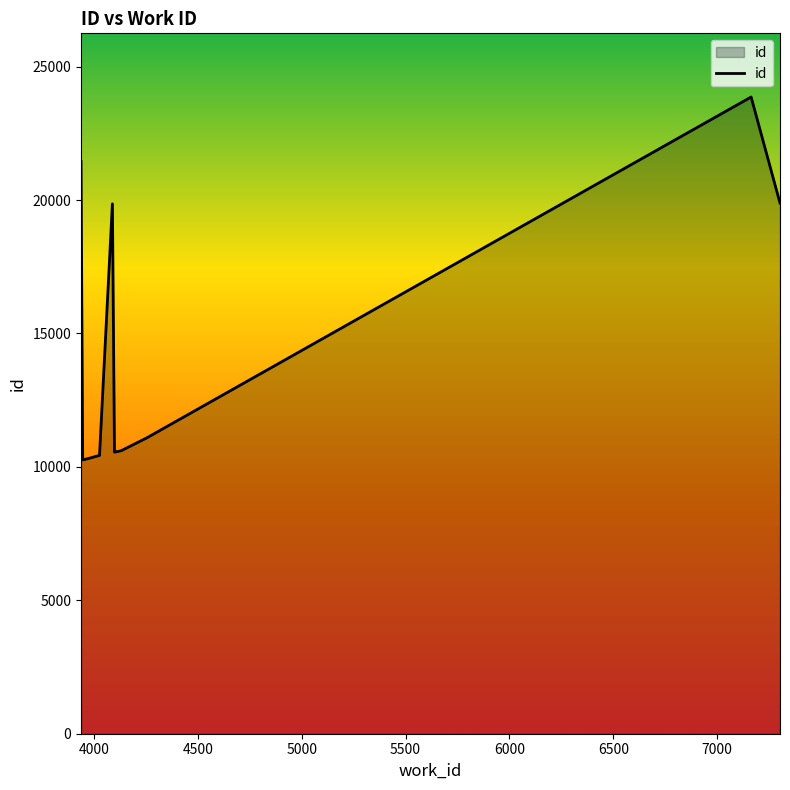

What is the difference between the maximum and minimum values?

13599